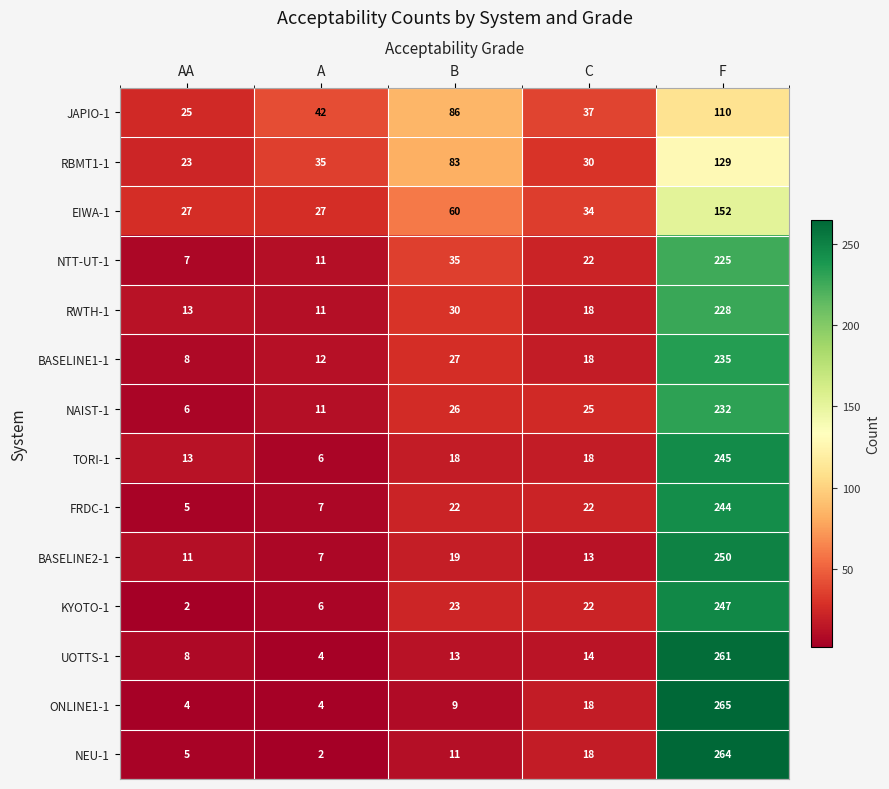

At which label is BASELINE2-1 closest to 128?

B